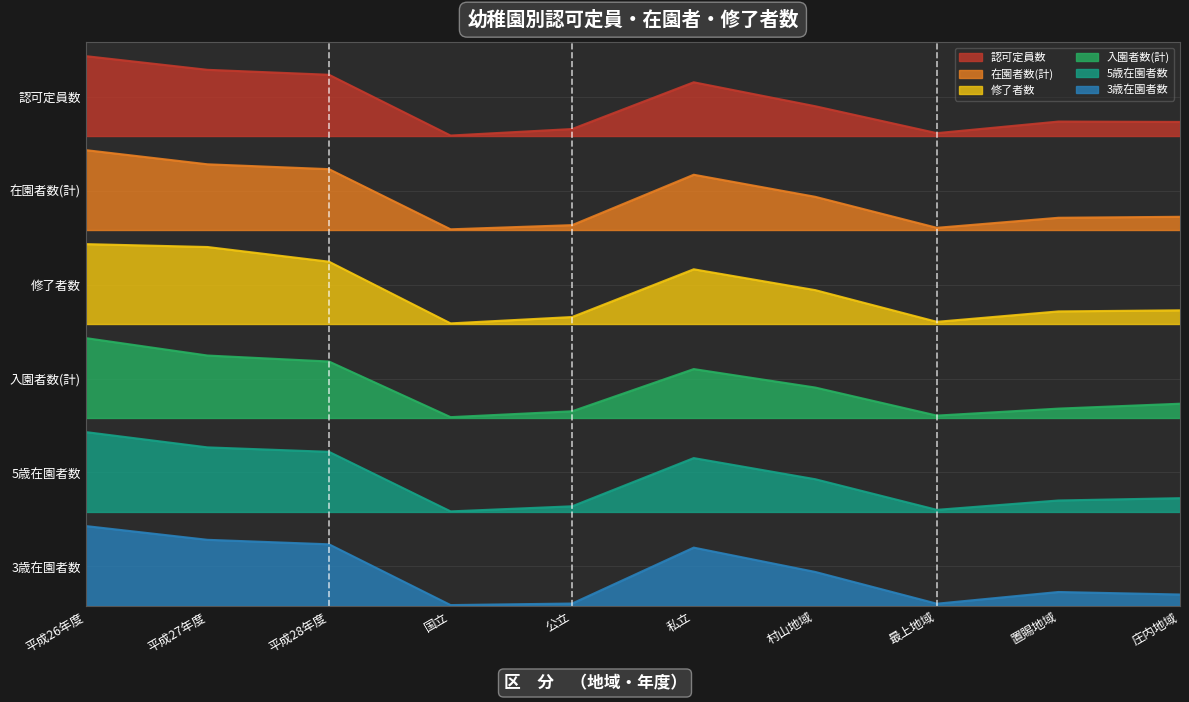

What is the average value of the 入園者数(計) series?

0.4